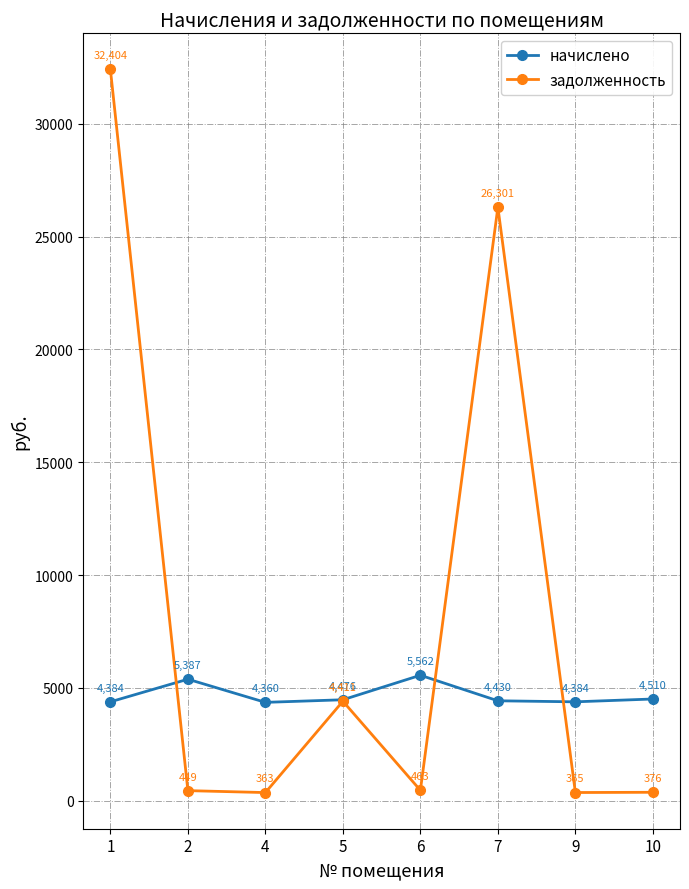

What are all the series names shown in the legend?

начислено, задолженность